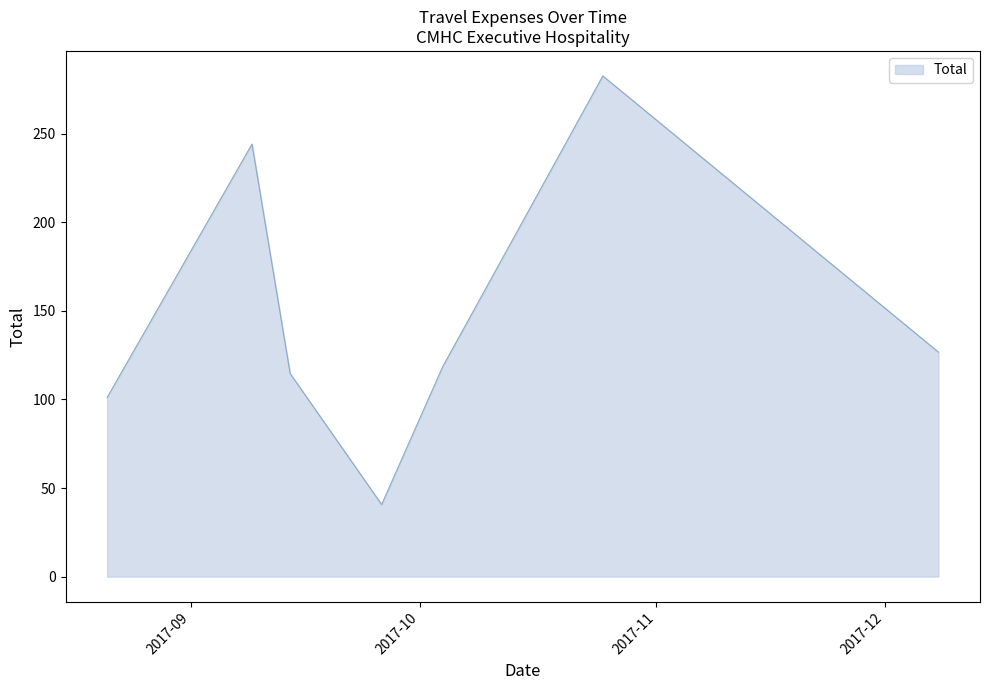

What is the sum of all values?

1028.0